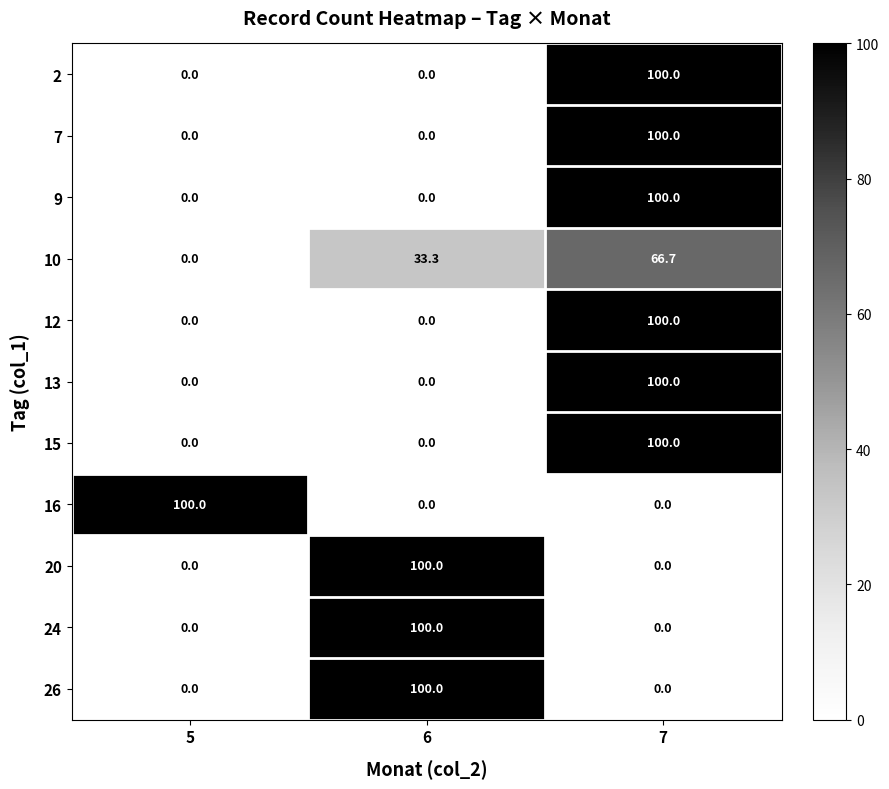

At how many categories does at least one series exceed 73?

3